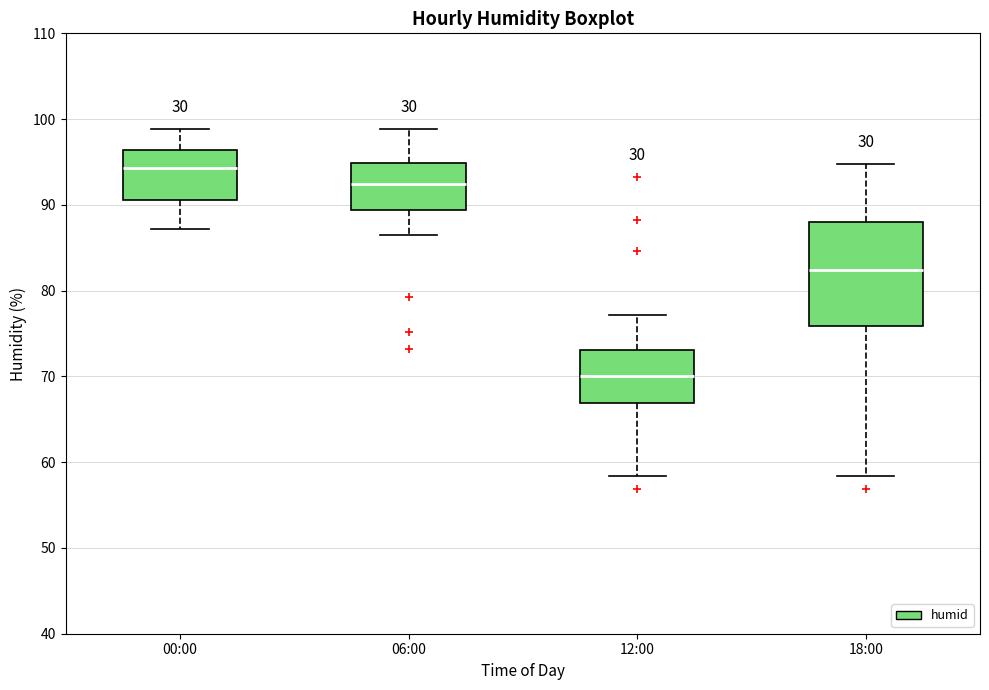

Reading left to right, transcribe this box plot: for each box, give where its median line is, the range the box spans, and where its two whiskers end, as read against the y-axis. The values are not printed on the chart, so give them approximately, as read against the axis.

00:00: median 94, box 91 to 96, whiskers 87 to 99
06:00: median 92, box 89 to 95, whiskers 87 to 99
12:00: median 70, box 67 to 73, whiskers 58 to 77
18:00: median 82, box 76 to 88, whiskers 58 to 95